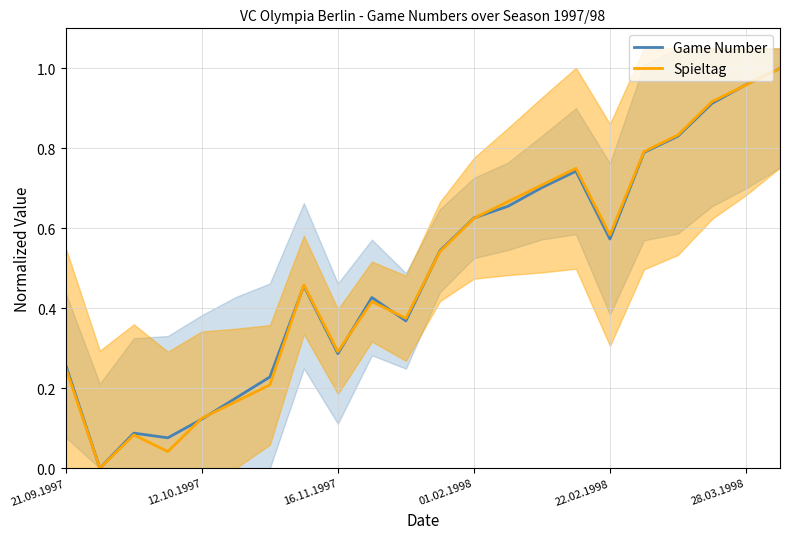

True or false: Game Number has more than 2 points higher than both neighbors.

True